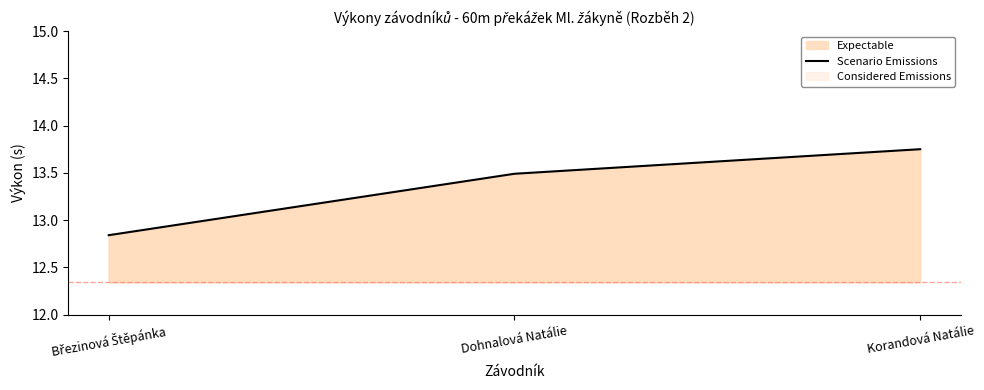

What is the change in value from Březinová Štěpánka to Korandová Natálie?

+0.9